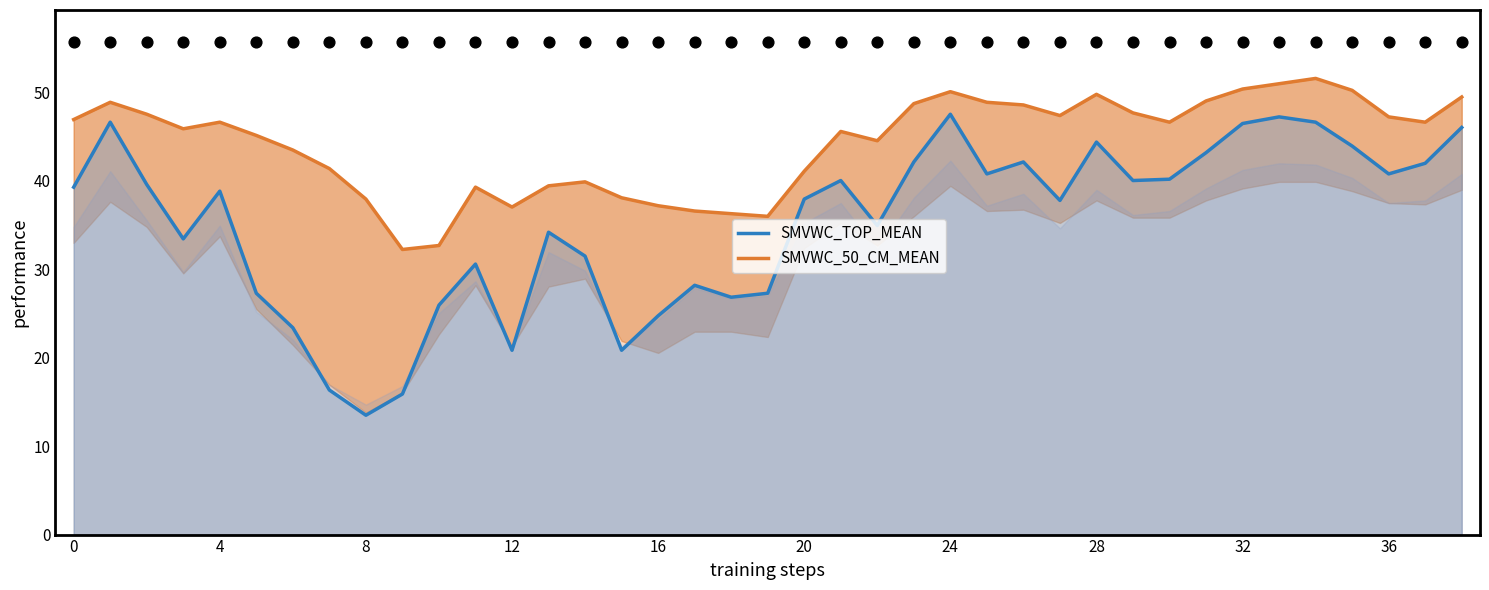

What is the total value across all series at 33?

98.2